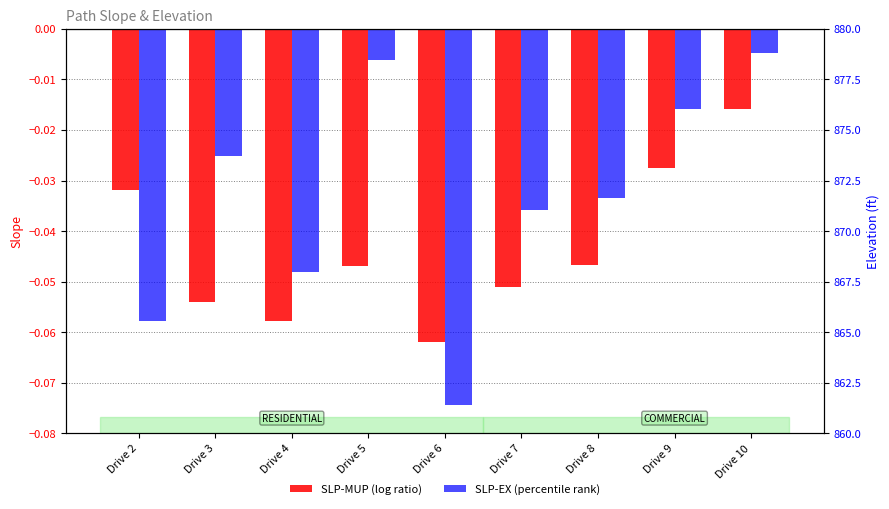

The value of SLP-EX (percentile rank) at Drive 5 is -0.0. True or false?

False